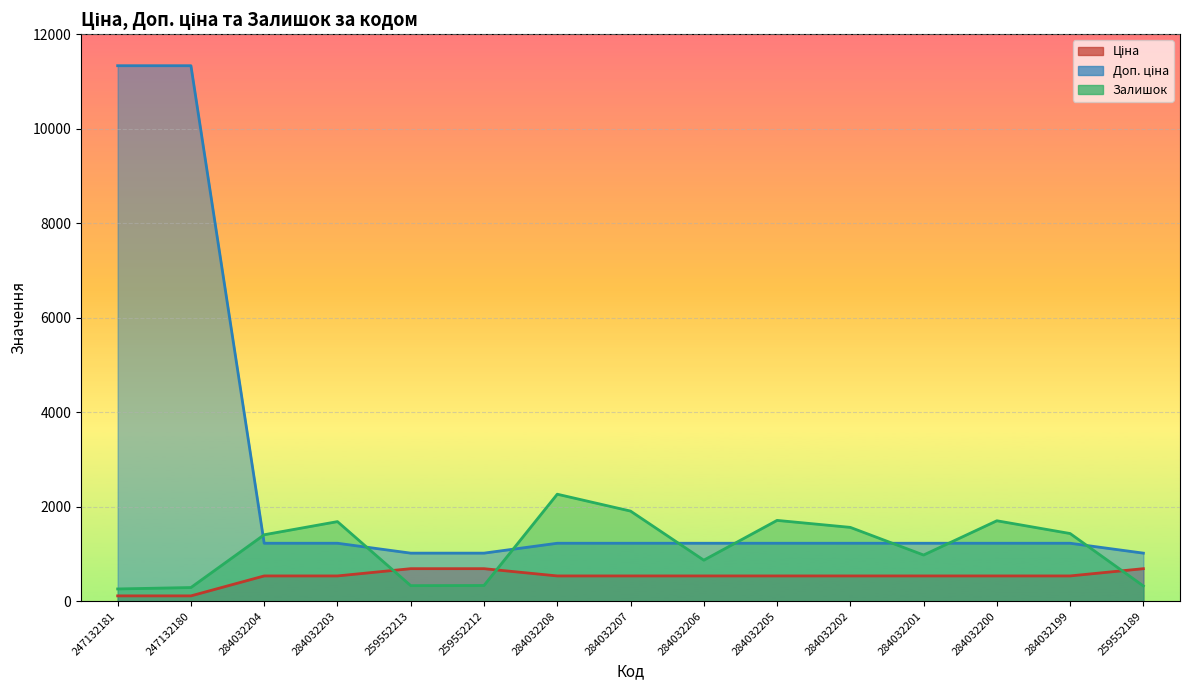

At which category is the sum across all series the highest?

247132180